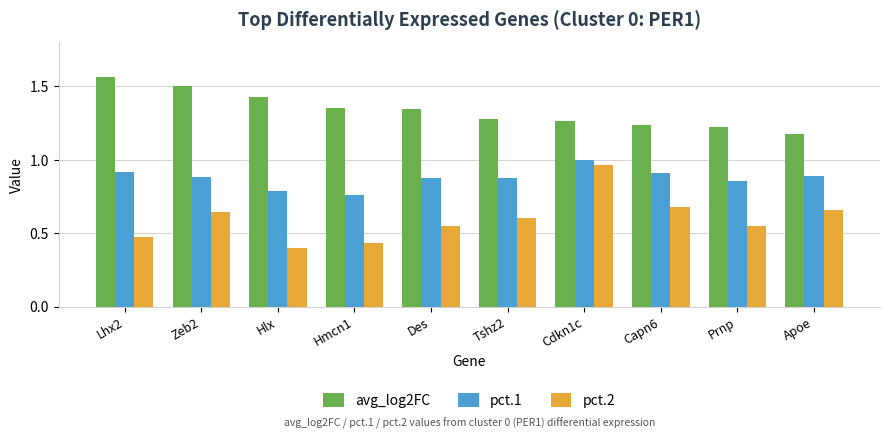

Is it true that pct.2 equals 0.6 at Tshz2?

True